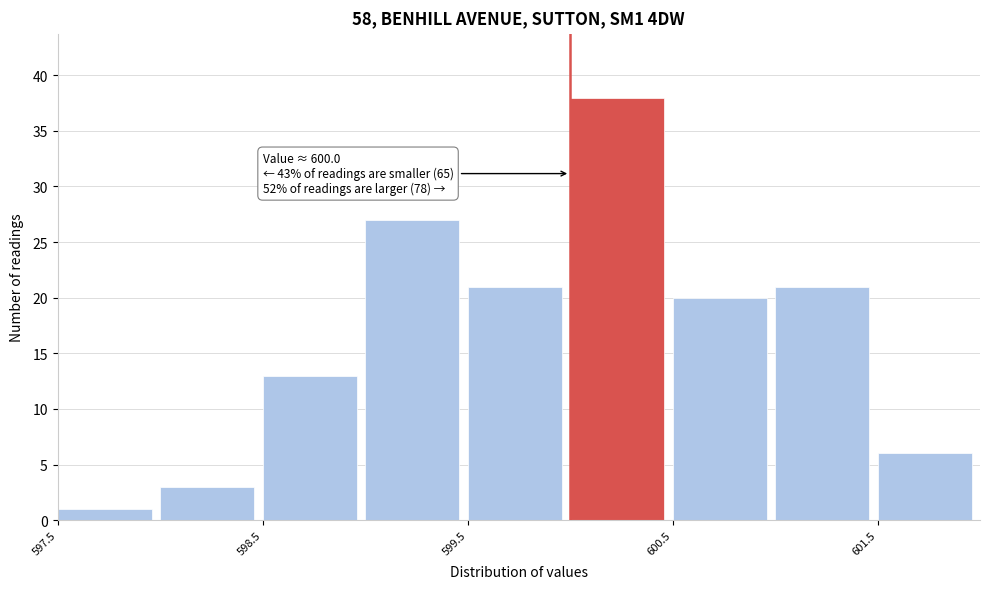

Which range on the x-axis has the tallest bar?

600.0 to 600.5